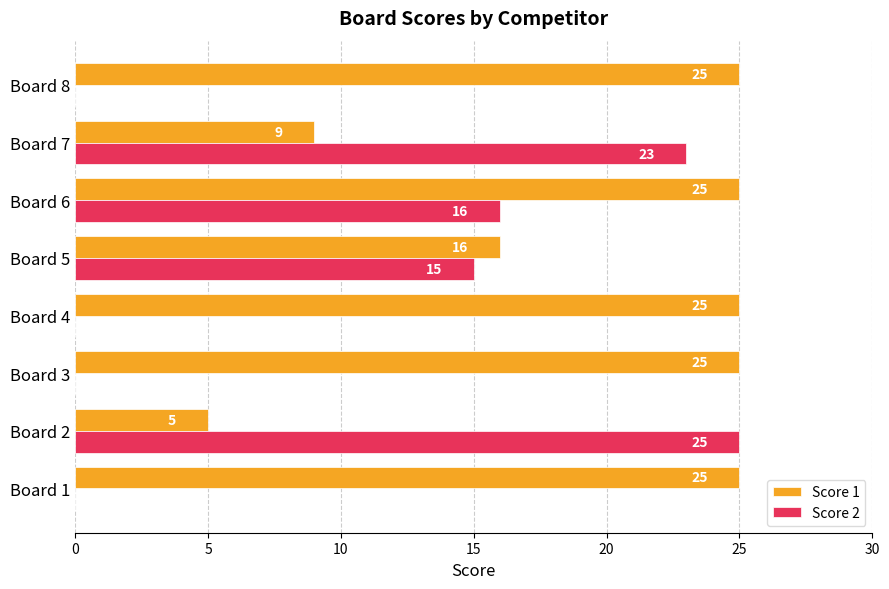

At which label is Score 1 closest to 15?

Board 5